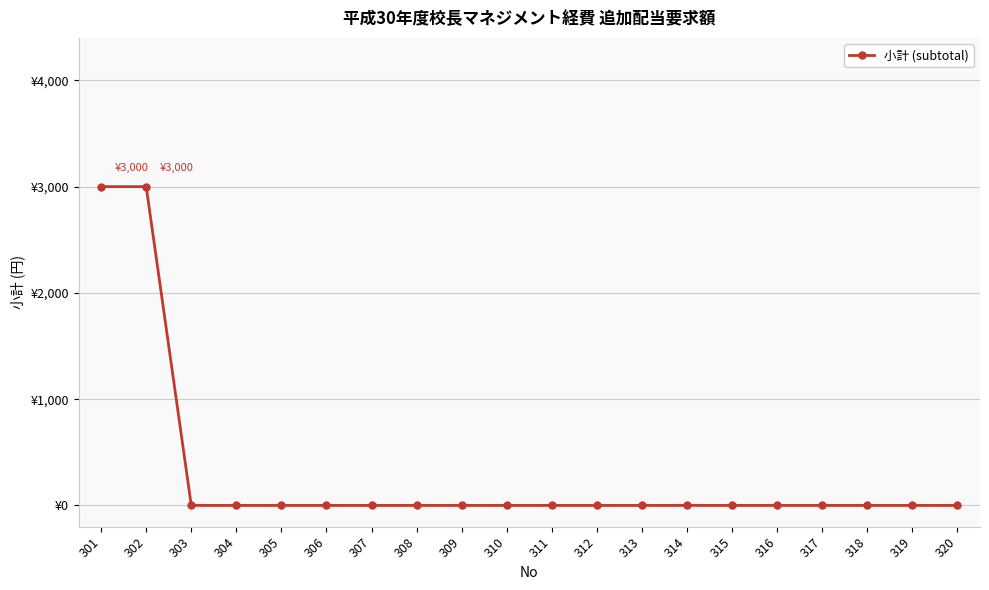

Rank the categories by value from highest to lowest.

301, 302, 303, 304, 305, 306, 307, 308, 309, 310, 311, 312, 313, 314, 315, 316, 317, 318, 319, 320